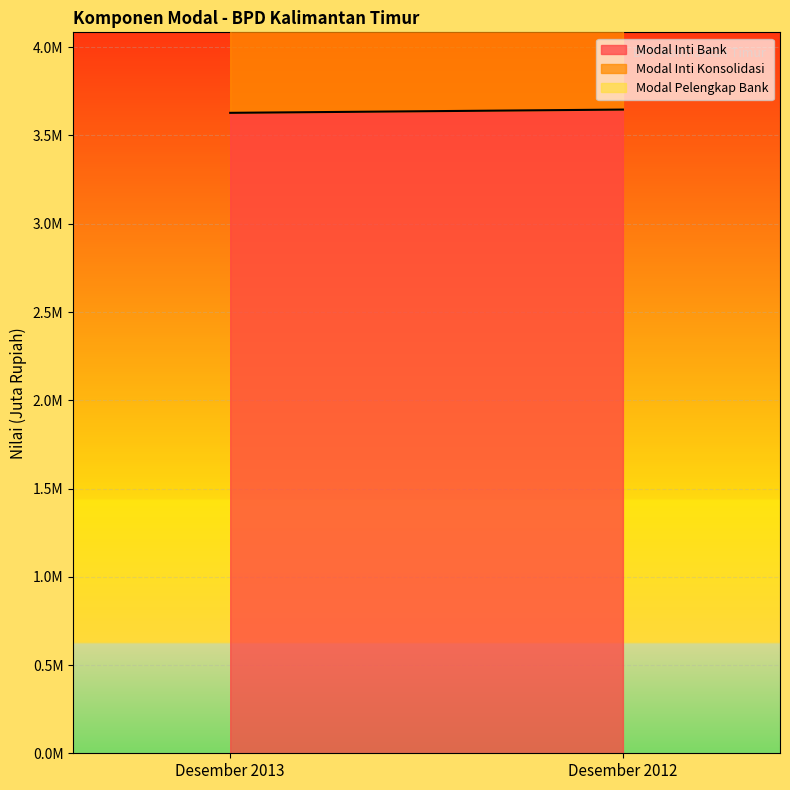

Which series has the largest range (max minus min)?

Modal Inti Bank